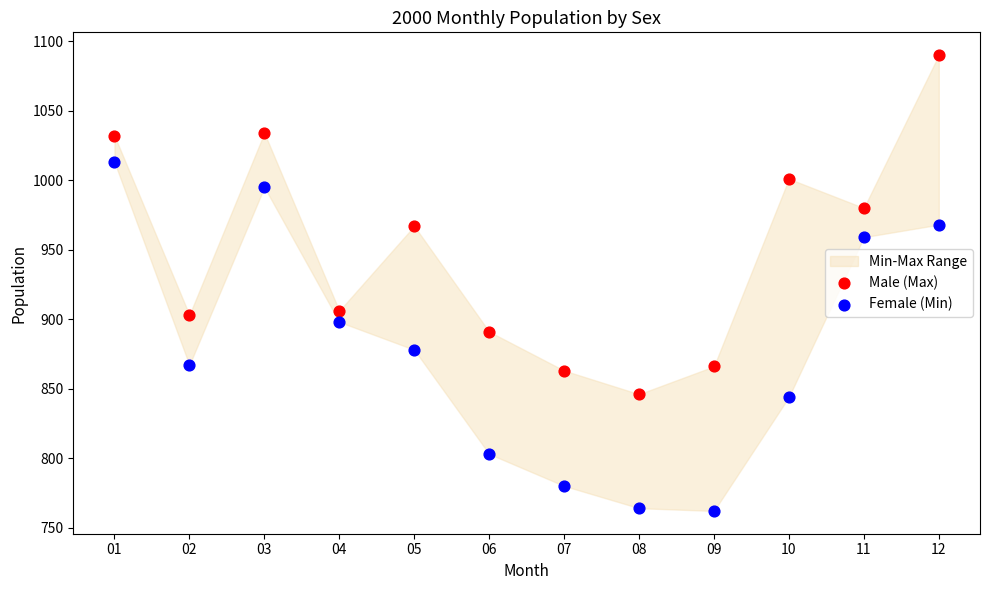

In the Female (Min) series, what Y value is closest to 887?

878